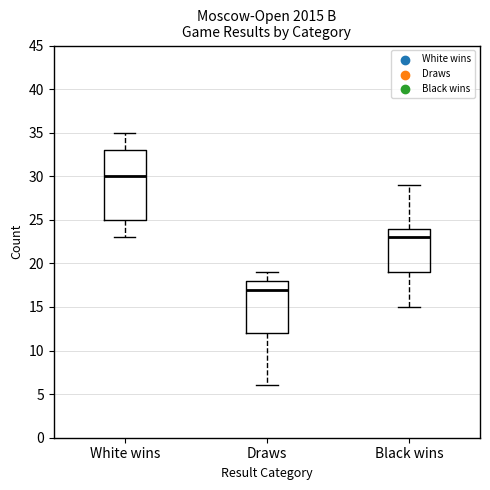

Reading left to right, transcribe this box plot: for each box, give where its median line is, the range the box spans, and where its two whiskers end, as read against the y-axis. The values are not printed on the chart, so give them approximately, as read against the axis.

White wins: median 30, box 25 to 33, whiskers 23 to 35
Draws: median 17, box 12 to 18, whiskers 6 to 19
Black wins: median 23, box 19 to 24, whiskers 15 to 29